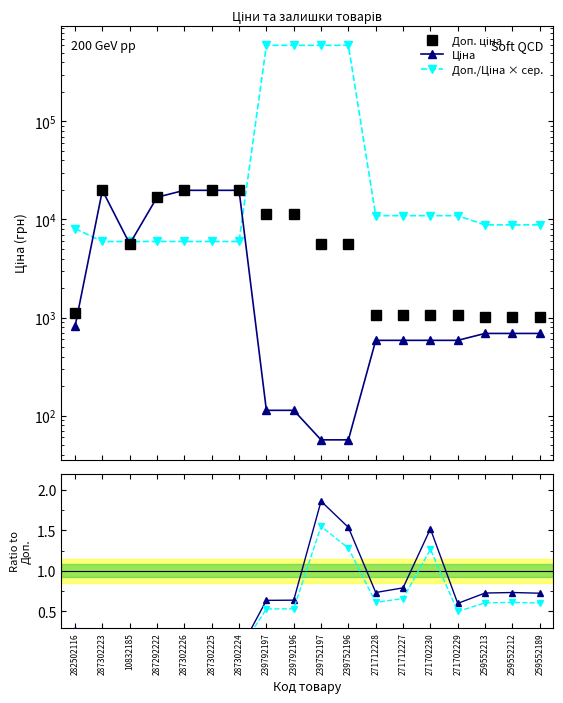

Is this an area chart (filled region under the line)?

No